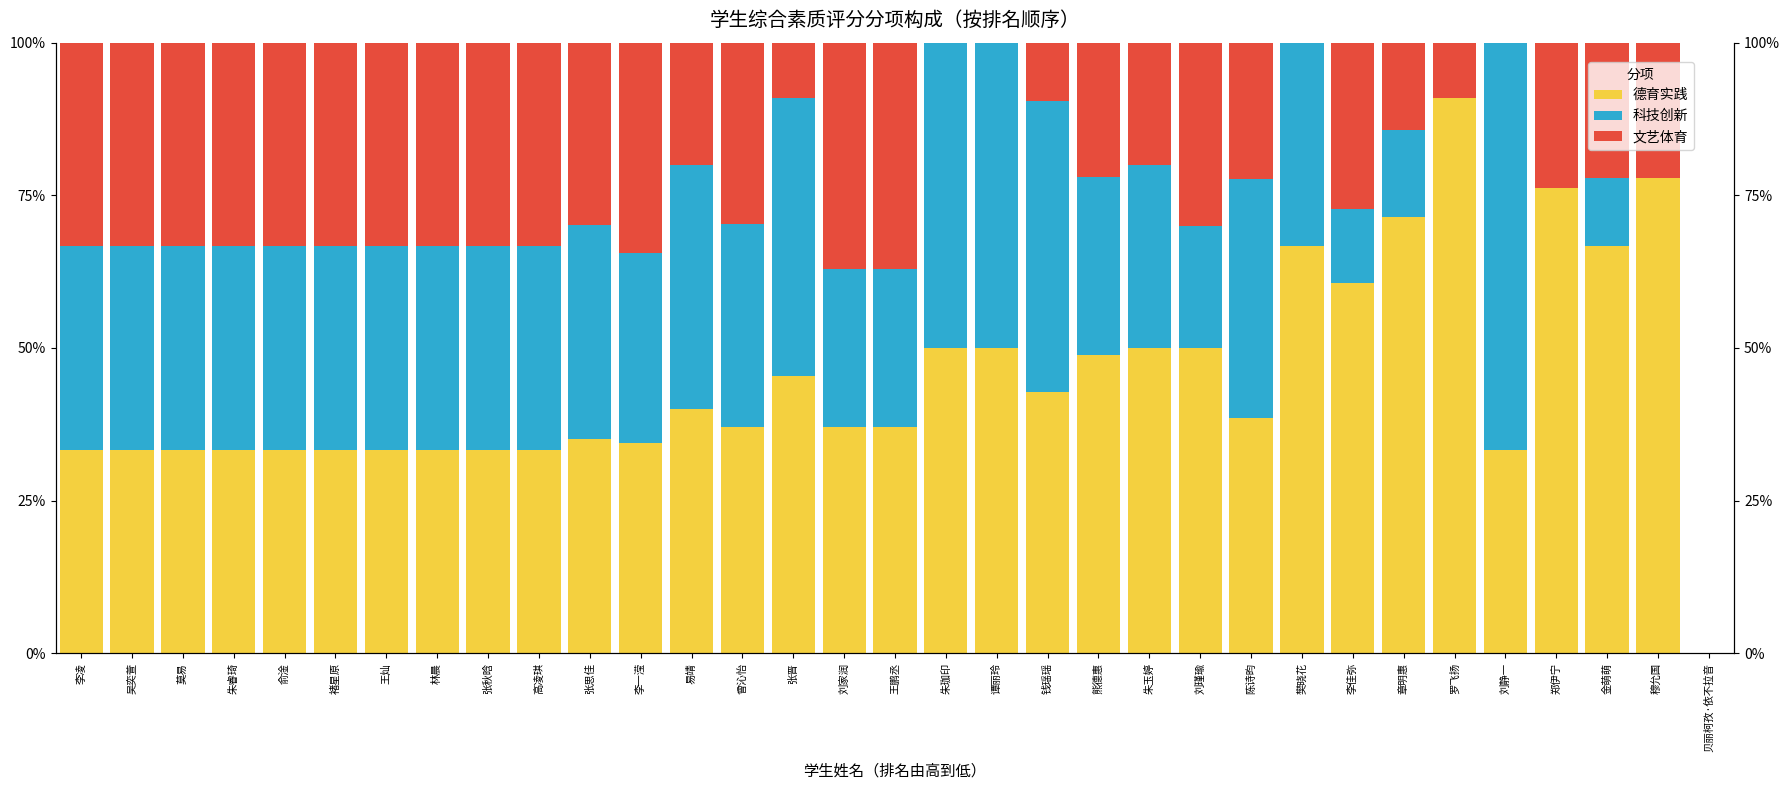

Is the value of 科技创新 at 张思佳 greater than the value of 文艺体育 at 樊晓花?

Yes